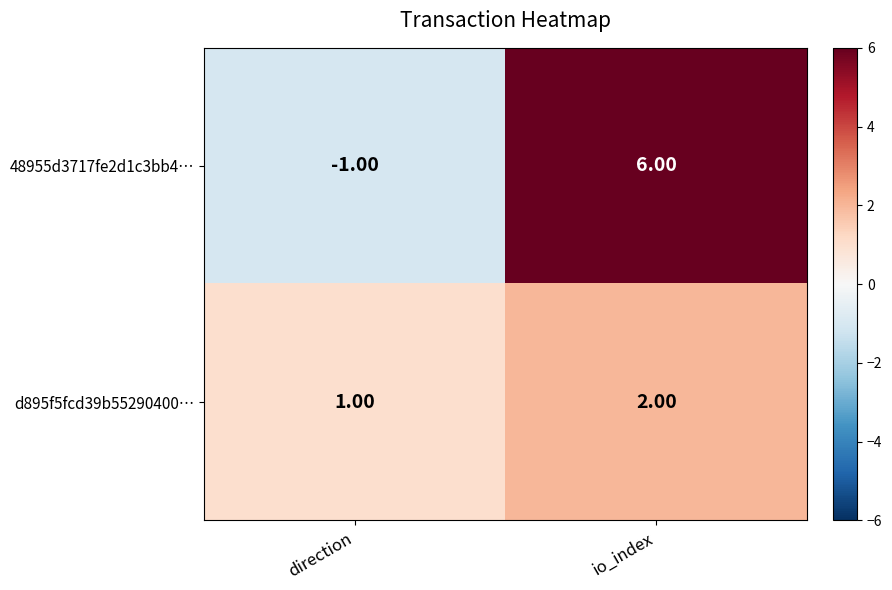

What is the sum of the d895f5fcd39b55290400… values at io_index and direction?

3